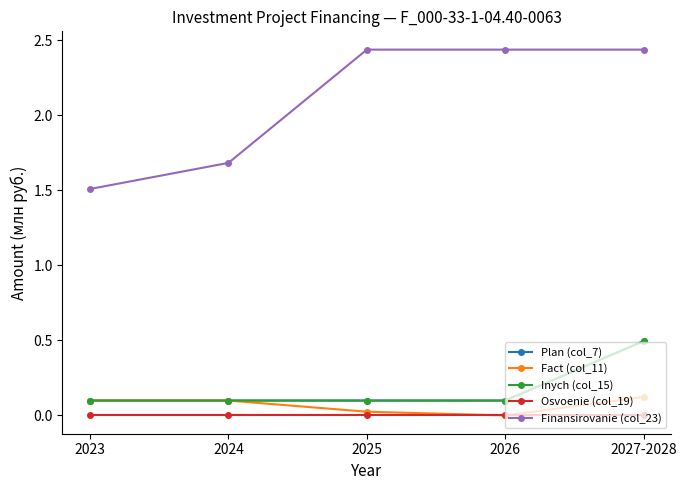

List the labels in order of Finansirovanie (col_23) value, largest first.

2025, 2026, 2027-2028, 2024, 2023